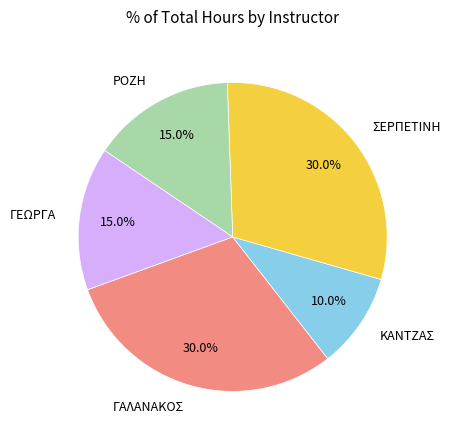

How many segments does this pie chart have?

5